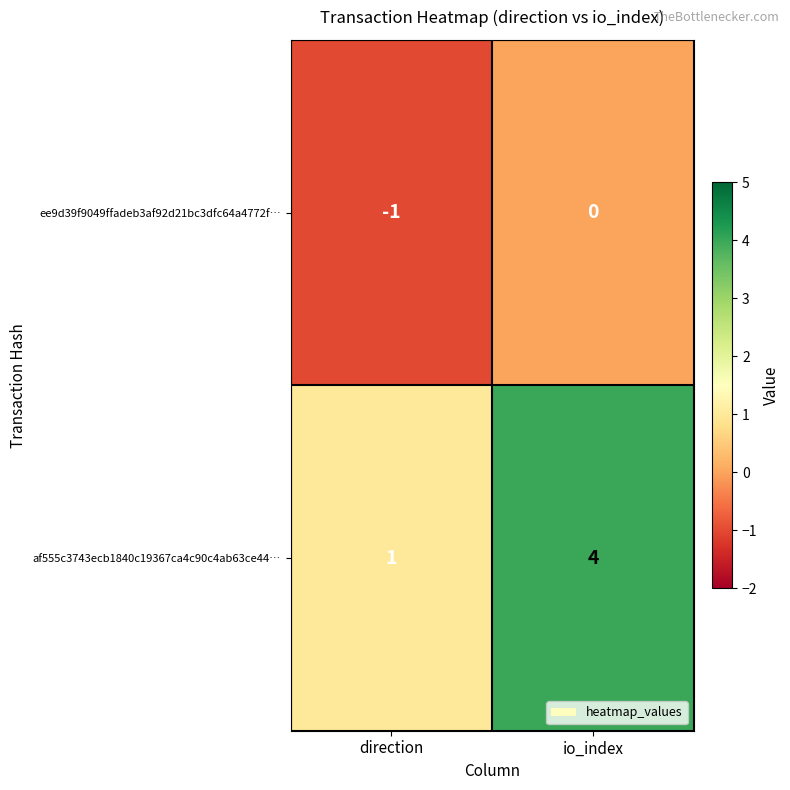

Which series has the largest total across all categories?

af555c3743ecb1840c19367ca4c90c4ab63ce44…